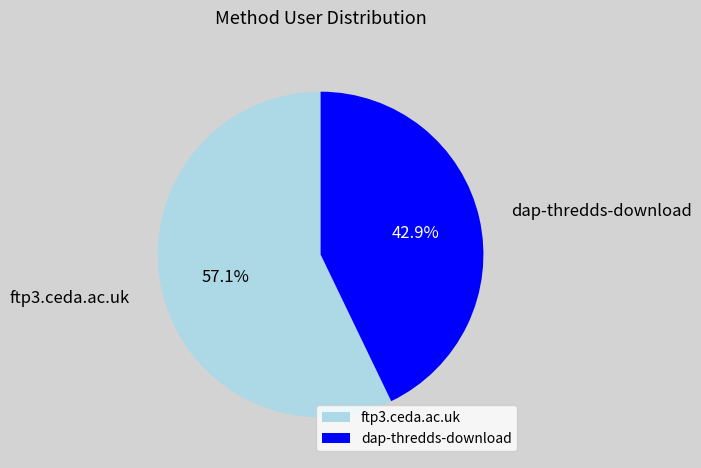

To the nearest percent, what percentage of the pie is ftp3.ceda.ac.uk?

57%